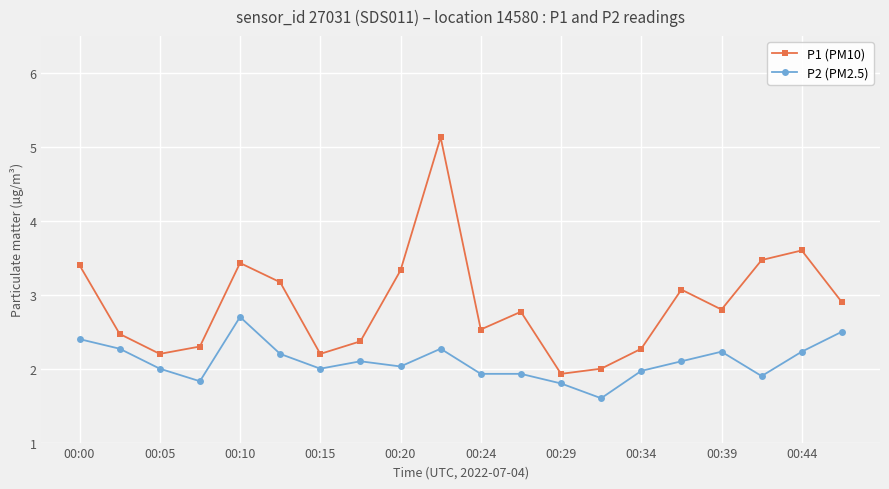

What is the highest value of the P1 (PM10) series?

5.1